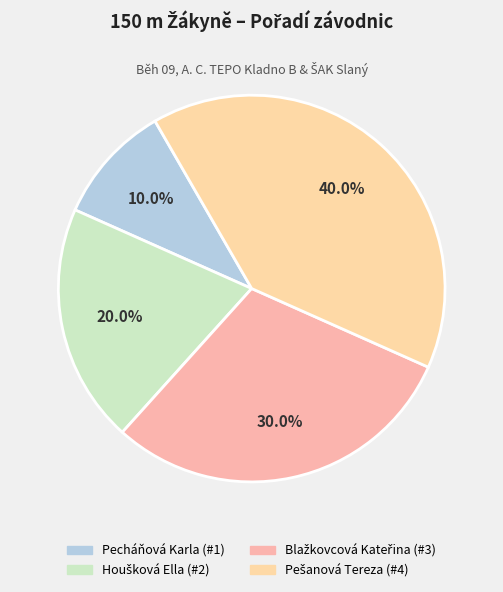

To the nearest percent, what is the difference between the Pecháňová Karla and Blažkovcová Kateřina slice percentages?

20%